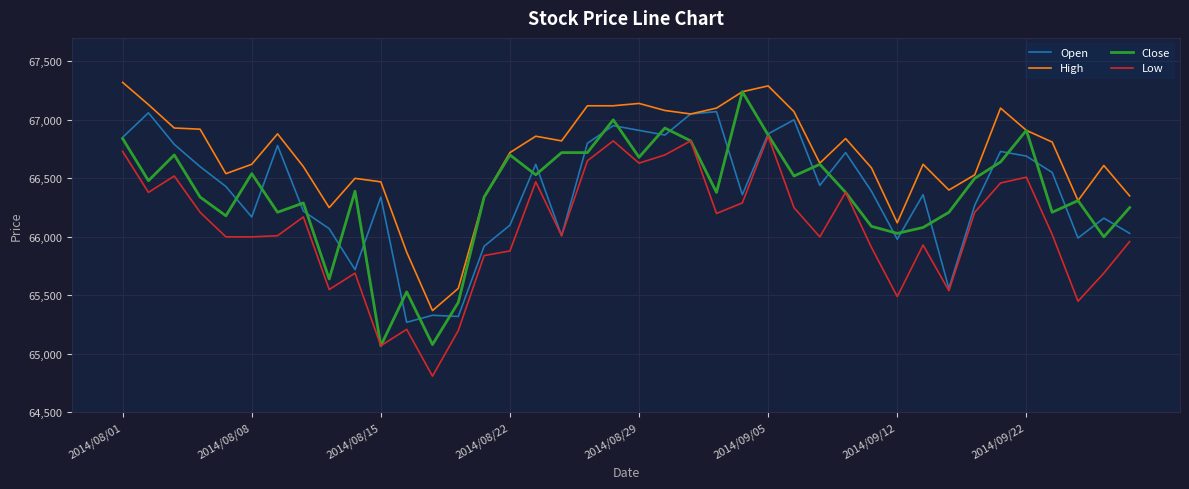

What is the maximum value for High?

67320